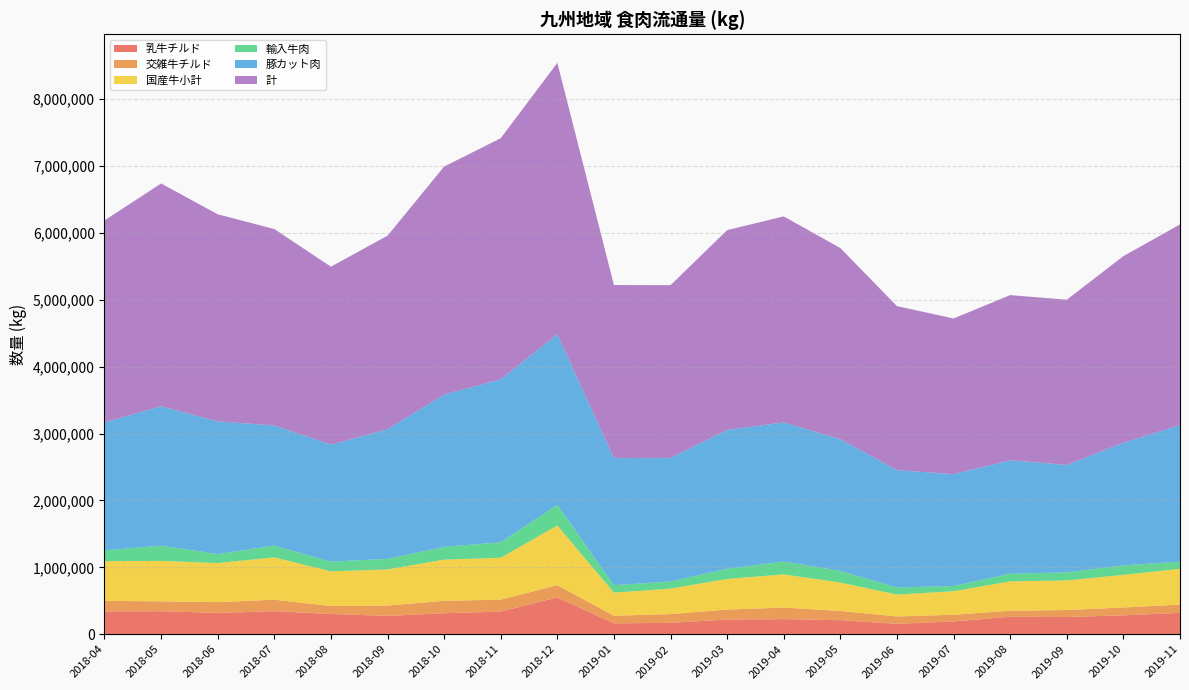

Reading left to right, what are all the values shown in this chart?

乳牛チルド: 340263	344491	317892	344470	302529	274080	314109	337713	549988	162517	170307	219267	225815	209919	154992	191224	261117	257530	281774	319468
交雑牛チルド: 158367	146785	161306	171448	118749	154820	184881	179183	183602	113857	130982	149212	173114	137415	110034	100050	89433	104121	117897	123284
国産牛小計: 593170	605044	584656	632651	519428	539447	615970	625620	891996	345047	380335	457501	495043	425063	327270	351790	439165	442263	487644	534575
輸入牛肉: 160941	228230	133251	175674	143962	157338	190431	231629	307717	111293	107353	152182	193275	173425	106976	77534	113895	121468	141613	107467
豚カット肉: 1913627	2084425	1984625	1796328	1749163	1937986	2276640	2436098	2549435	1900056	1846837	2075516	2078084	1969087	1753682	1671891	1696581	1605642	1833059	2040852
計: 3018871	3328093	3094999	2935829	2659486	2893374	3407877	3603607	4057484	2586784	2581196	2986683	3079537	2857118	2451118	2326853	2468706	2468752	2789440	2999749